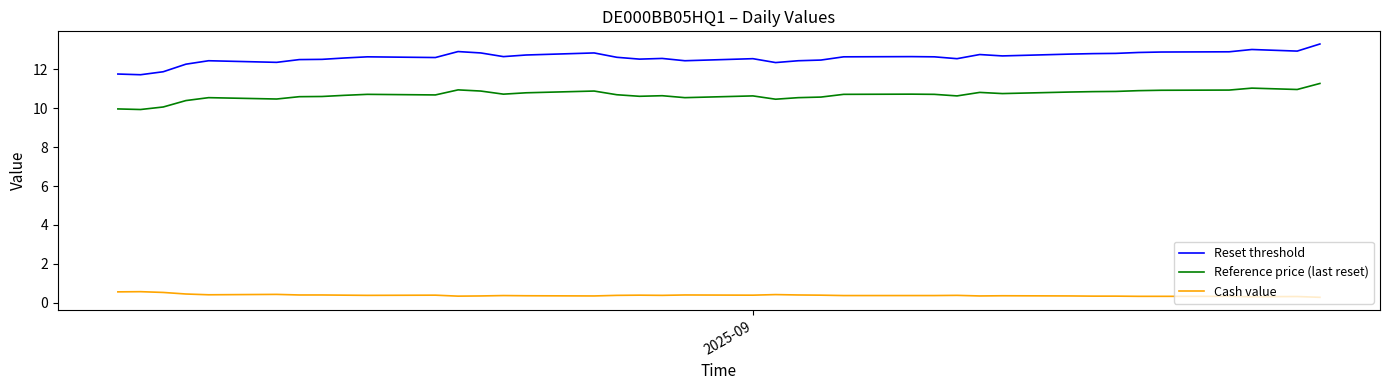

At how many categories does at least one series exceed 11?

39